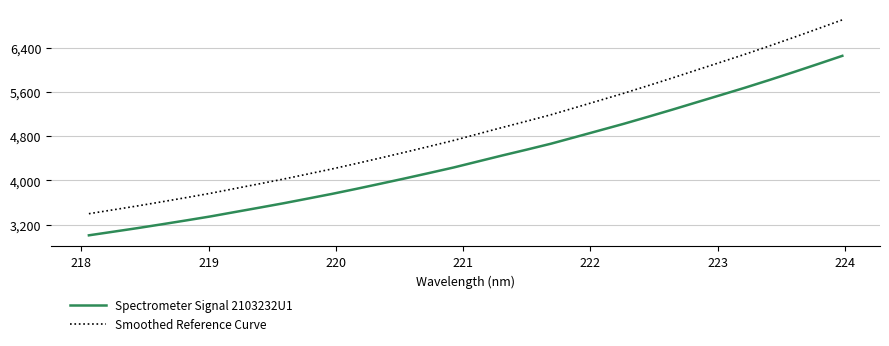

Which series has the largest range (max minus min)?

Smoothed Reference Curve